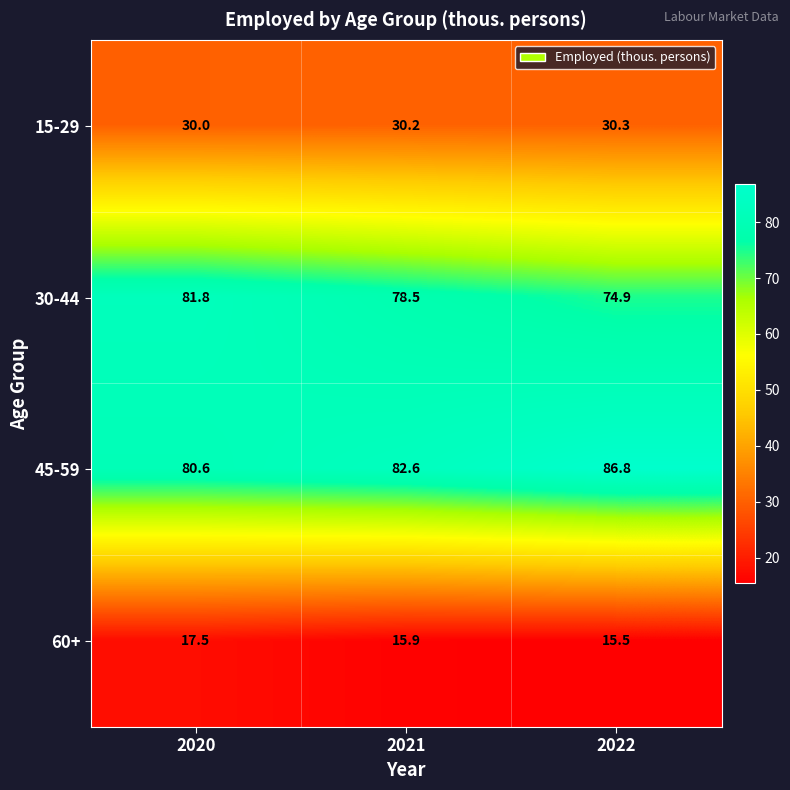

Count the number of data series in this chart.

4